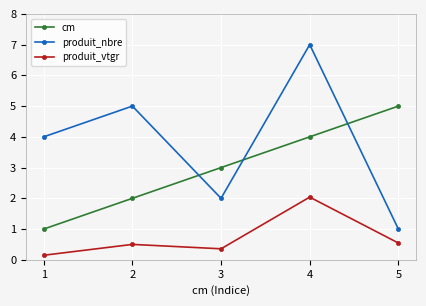

What is the smallest value displayed?

0.1